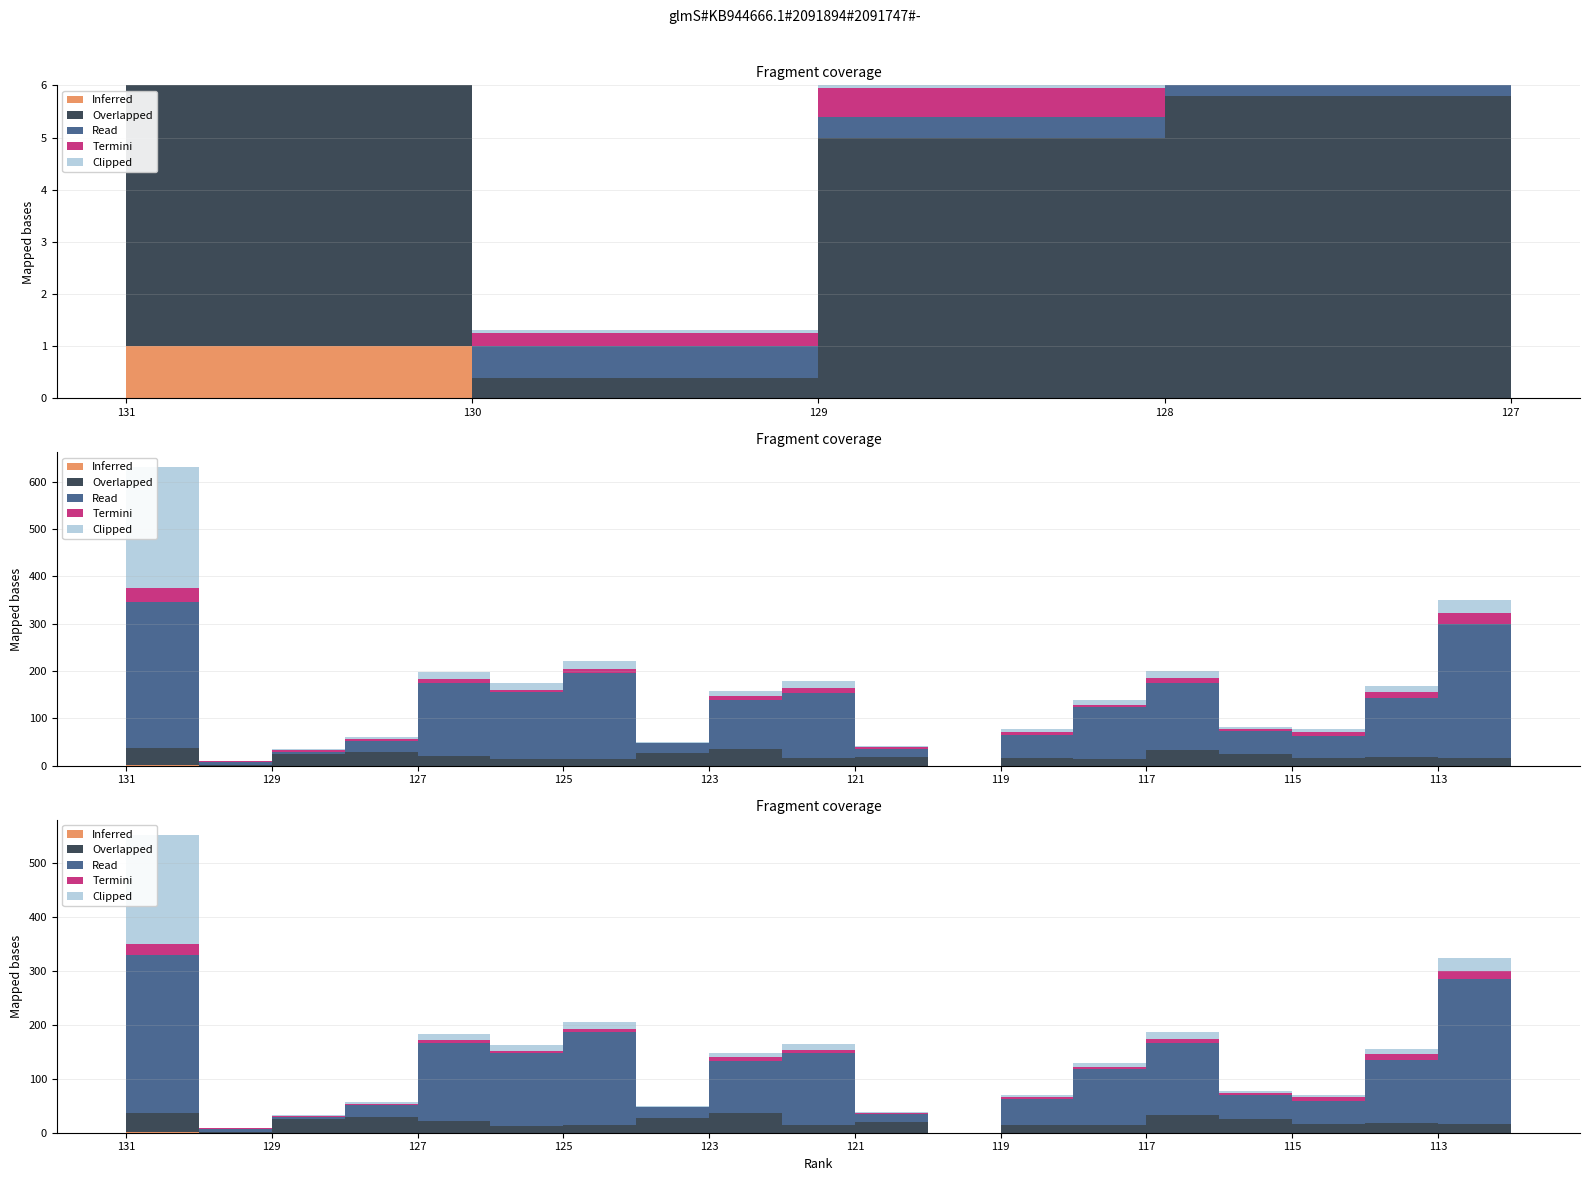

How many lines are shown in the chart?

5